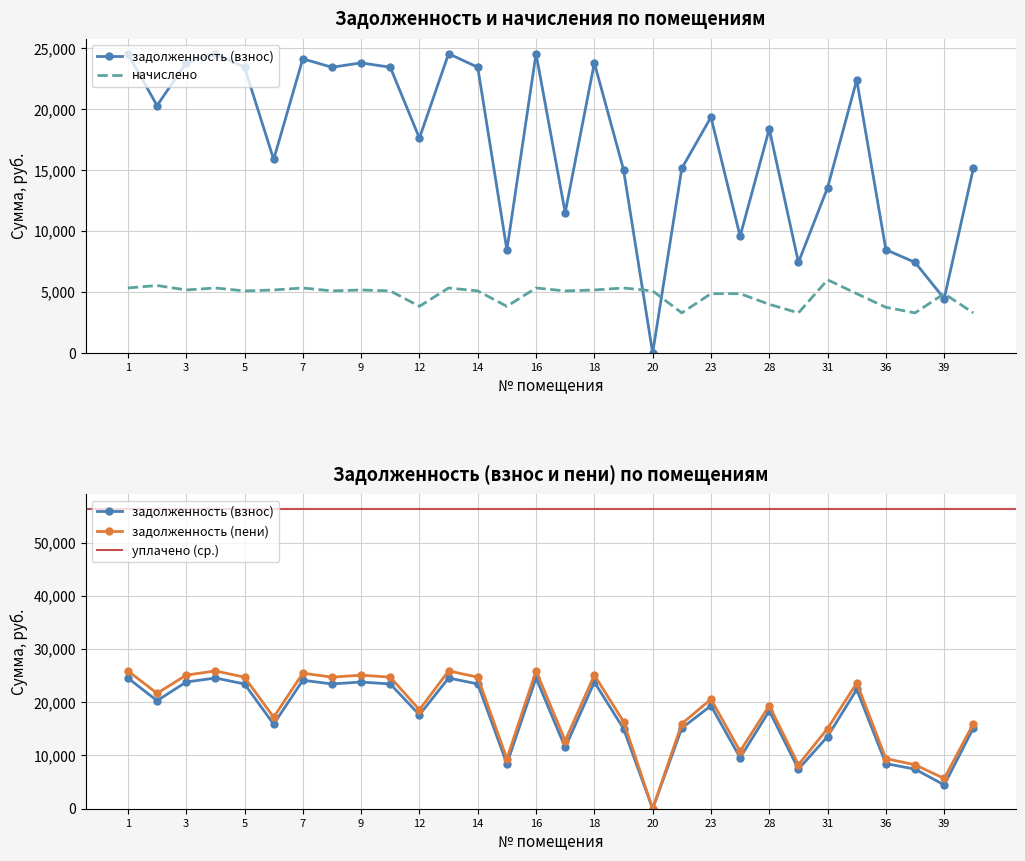

What is the difference between the highest and lowest values at 2?

16142.9